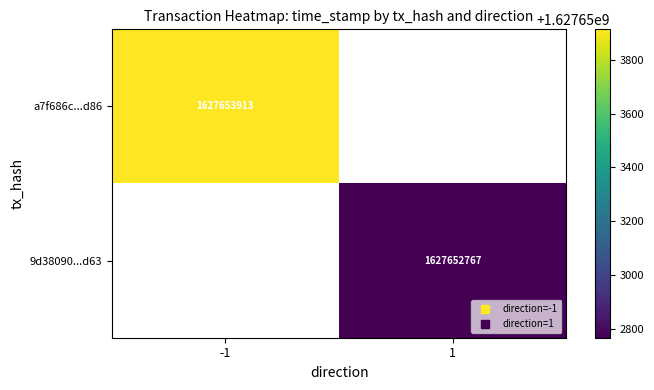

The 9d38090030870de9ca469fbf42a4181eb5c2d63 series shows 2410512068.5 at time_stamp. True or false?

False